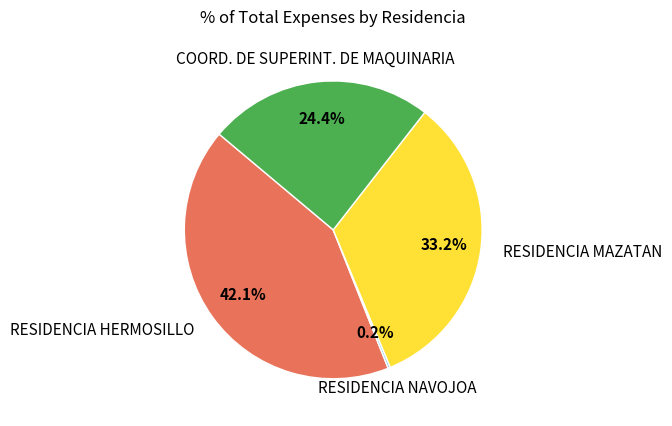

Does any single category account for the majority?

No